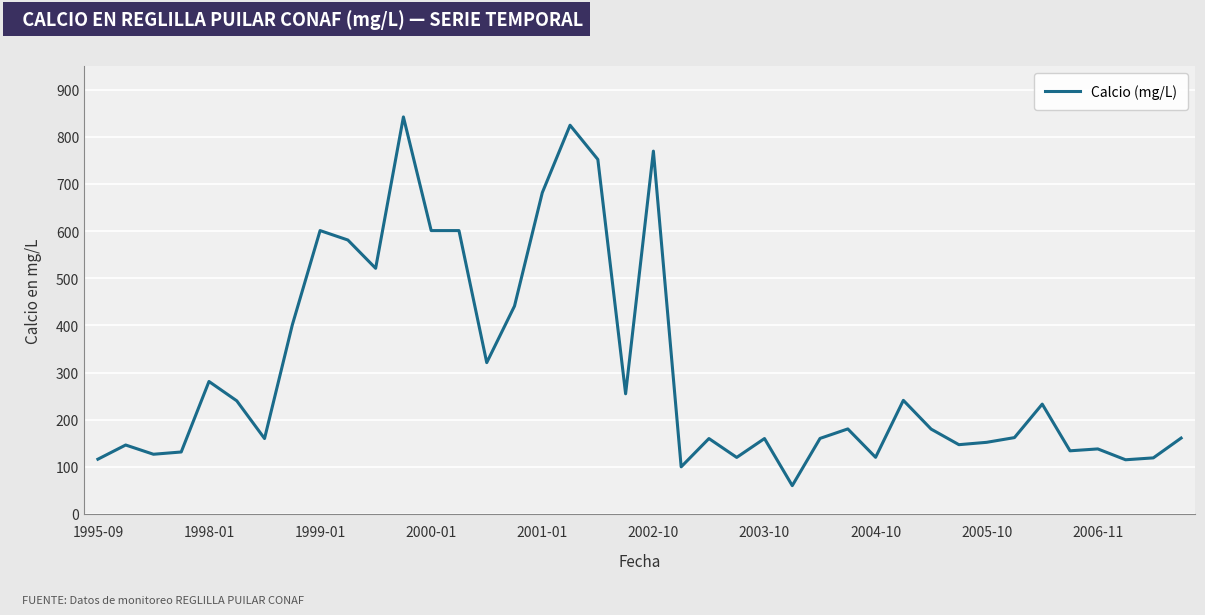

What is the difference between the maximum and minimum values?

781.9